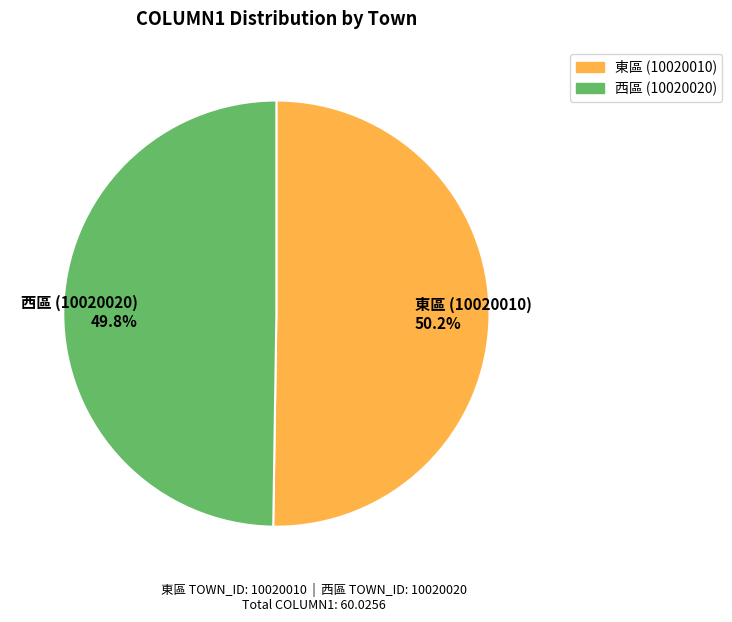

Is there any slice that represents more than half of the pie?

Yes